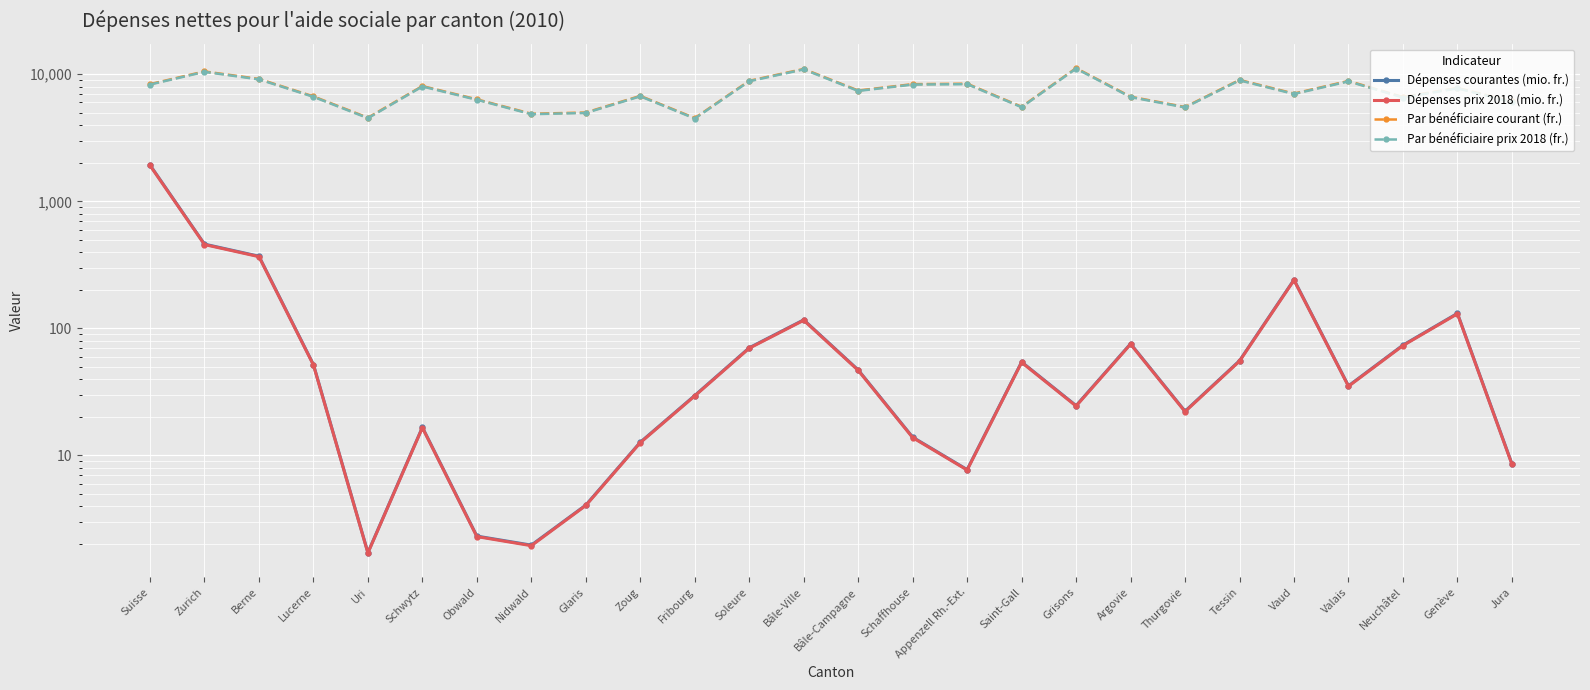

True or false: Dépenses courantes (mio. fr.) and Par bénéficiaire prix 2018 (fr.) cross at least once.

False